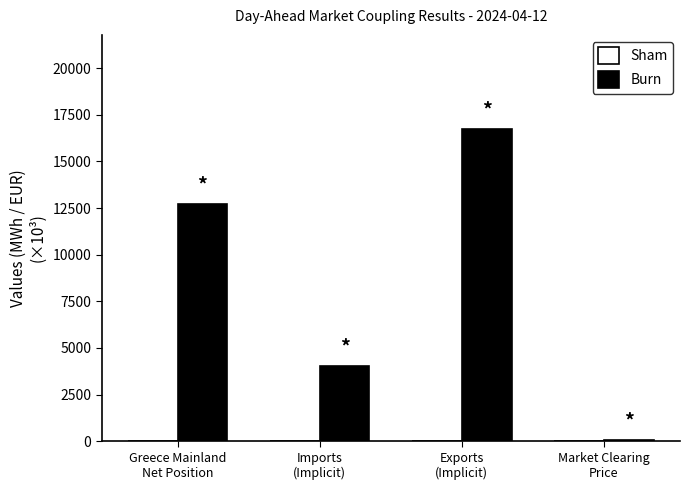

What is the maximum value shown in the chart?

16751.7